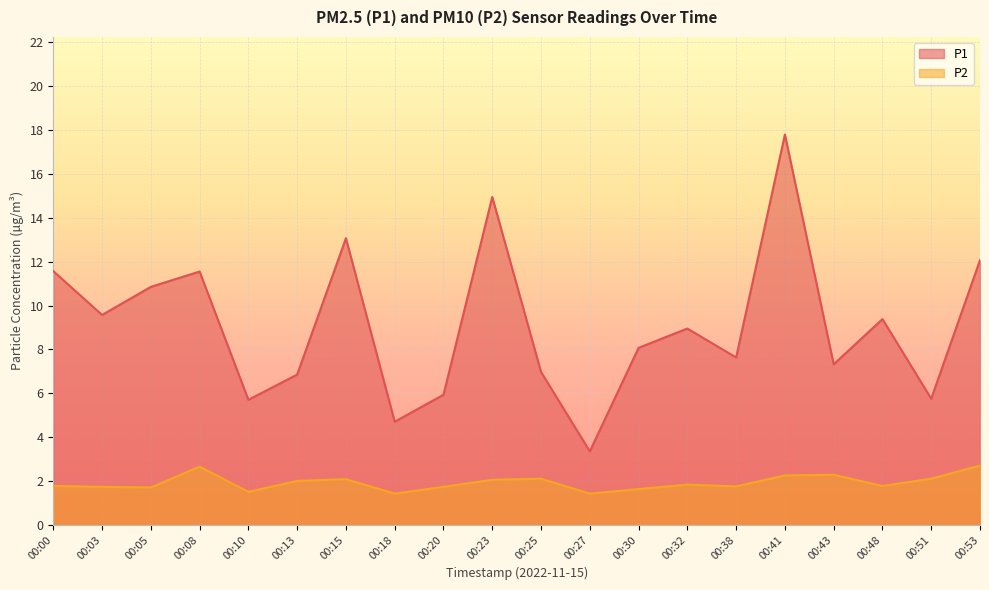

What is the value of the P1 point at the 4th from the left?

11.6